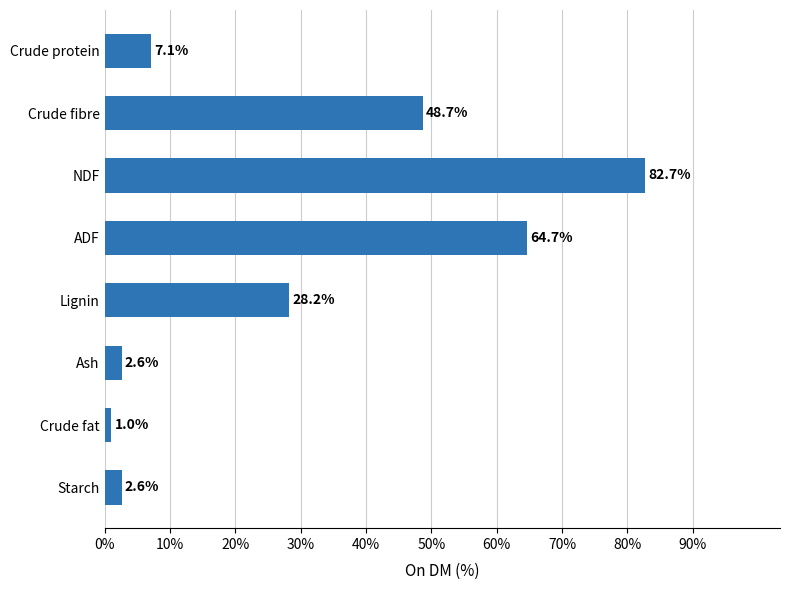

What is the greatest value displayed?

82.7